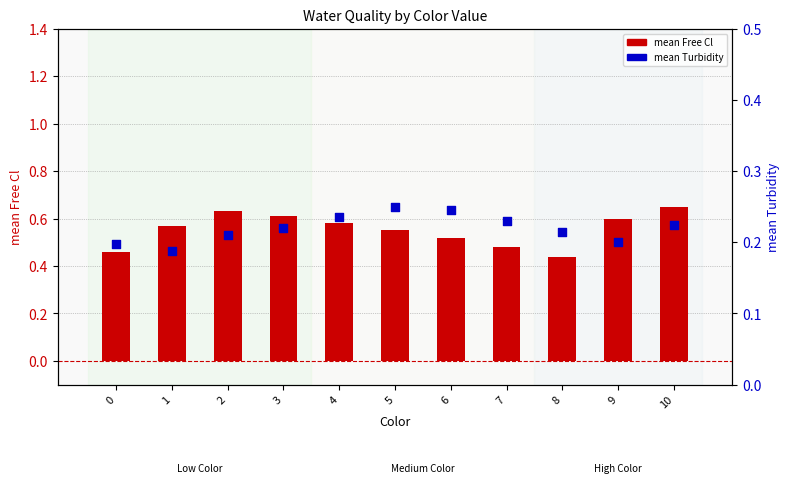

Which series has the largest Y range (max minus min)?

mean Free Cl